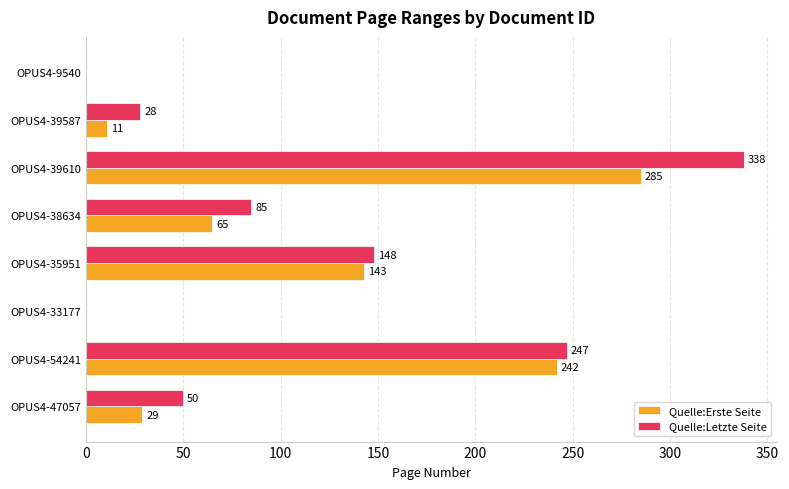

Is it true that Quelle:Erste Seite equals 29 at OPUS4-47057?

True